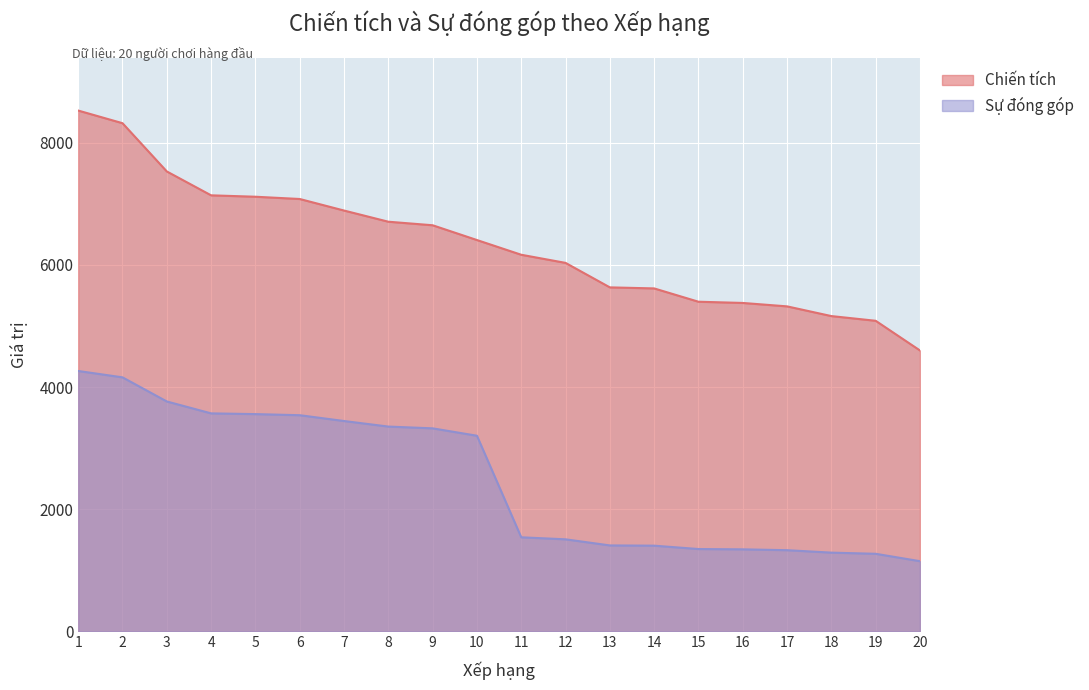

Does the chart display data point markers on the line(s)?

No